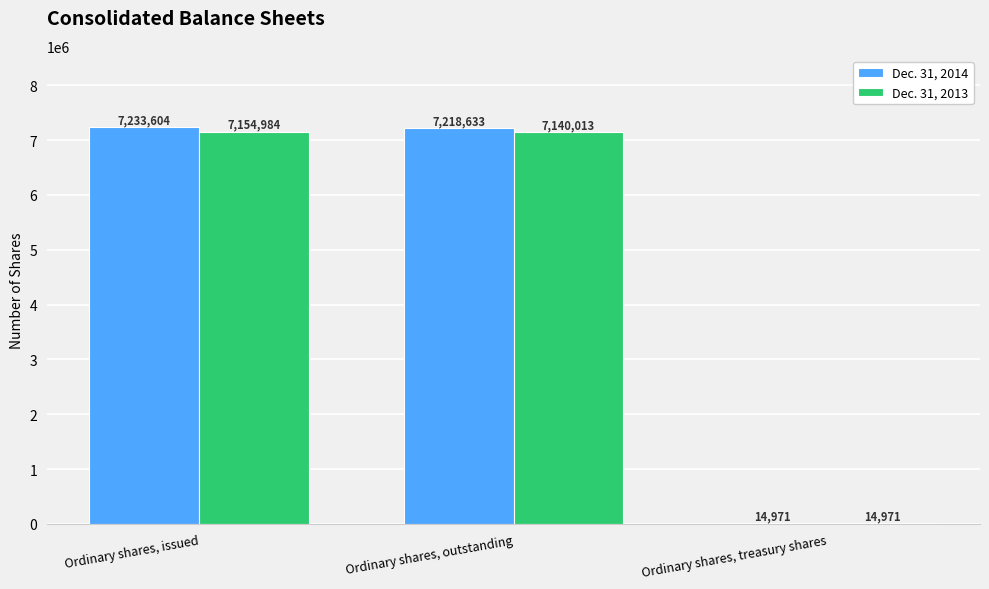

How many series are shown in this chart?

2